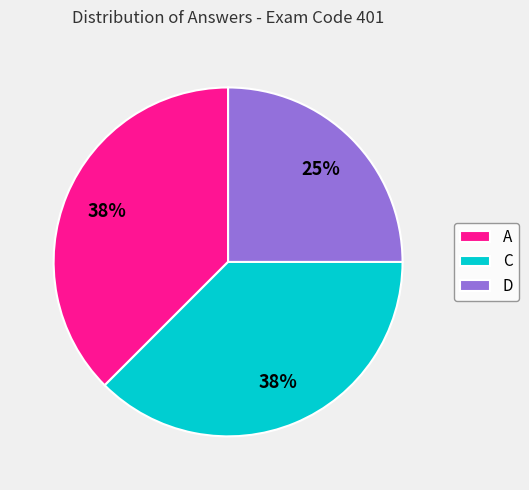

Is there a majority slice in this chart?

No